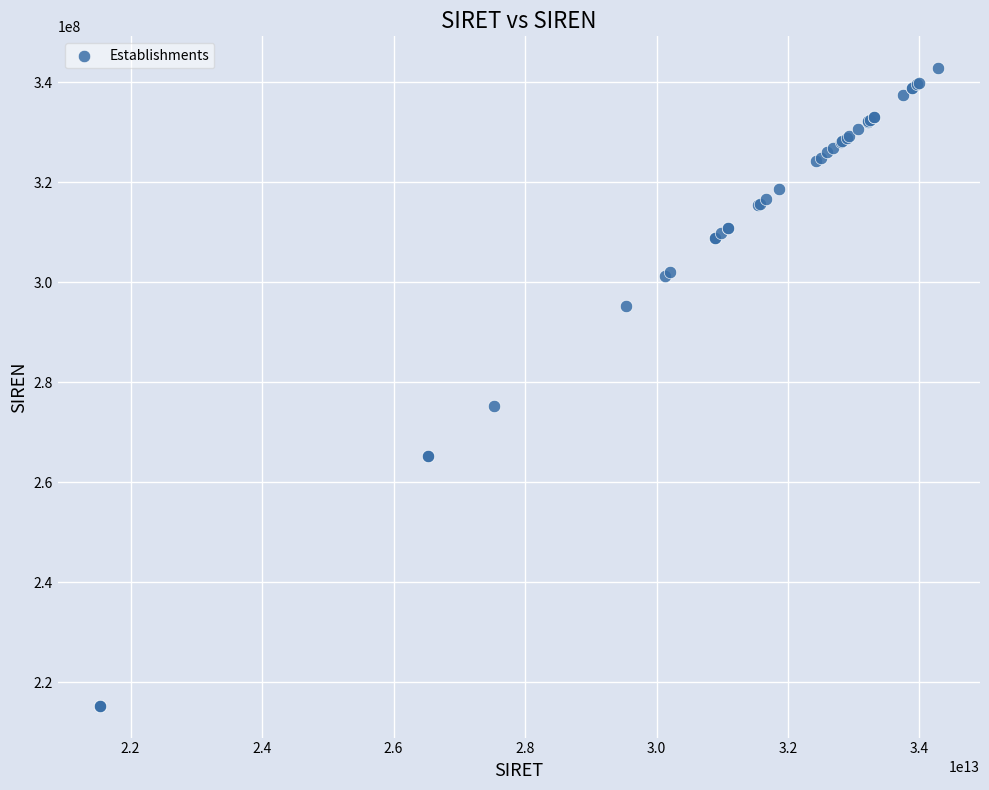

What Y value in the scatter plot is closest to 279064702?

275300283